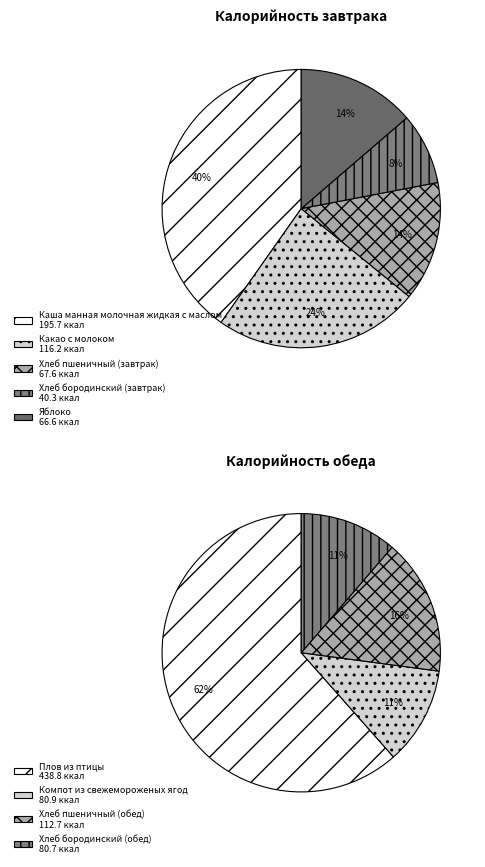

Which slice is the smallest?

Хлеб бородинский (завтрак)